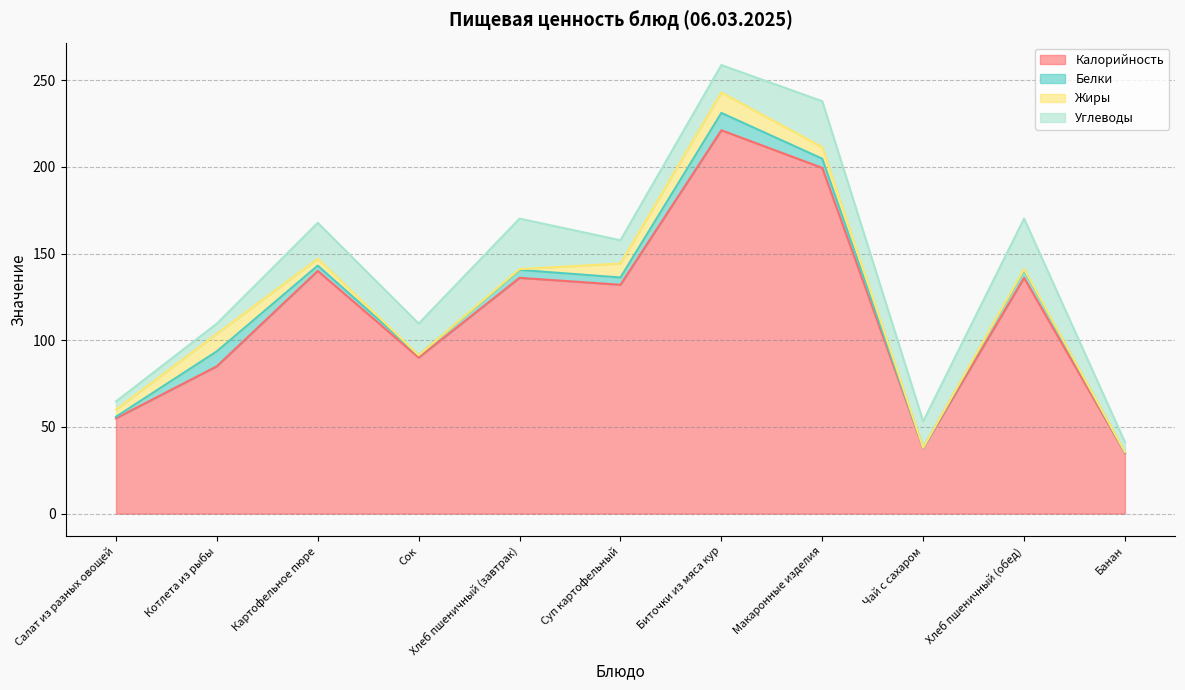

Which series has the largest total across all categories?

Калорийность